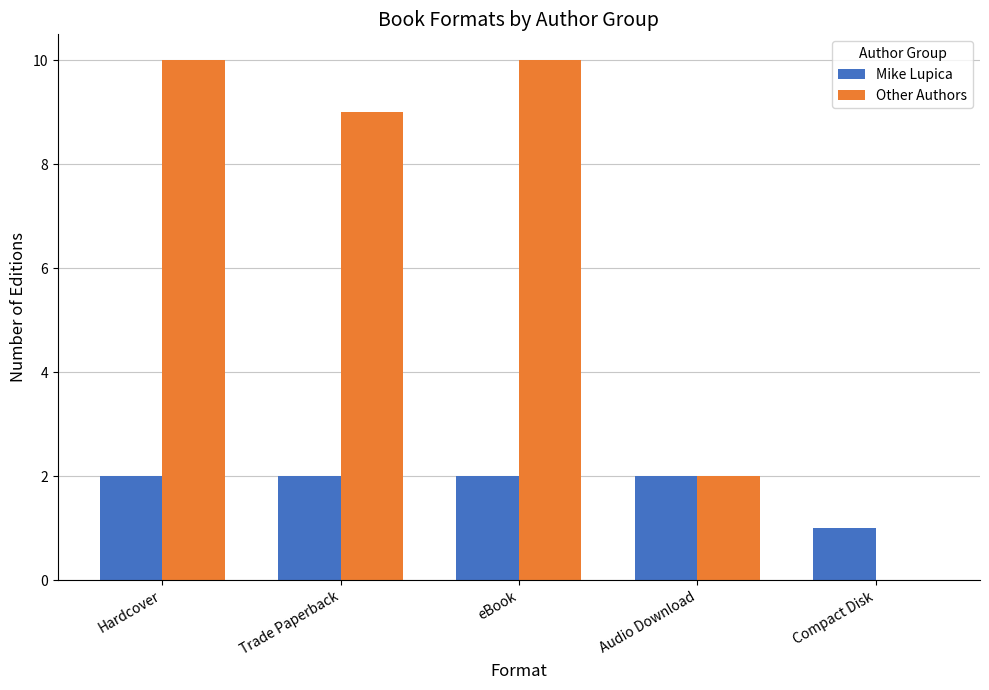

What is the sum of the Other Authors values at Trade Paperback and Compact Disk?

9